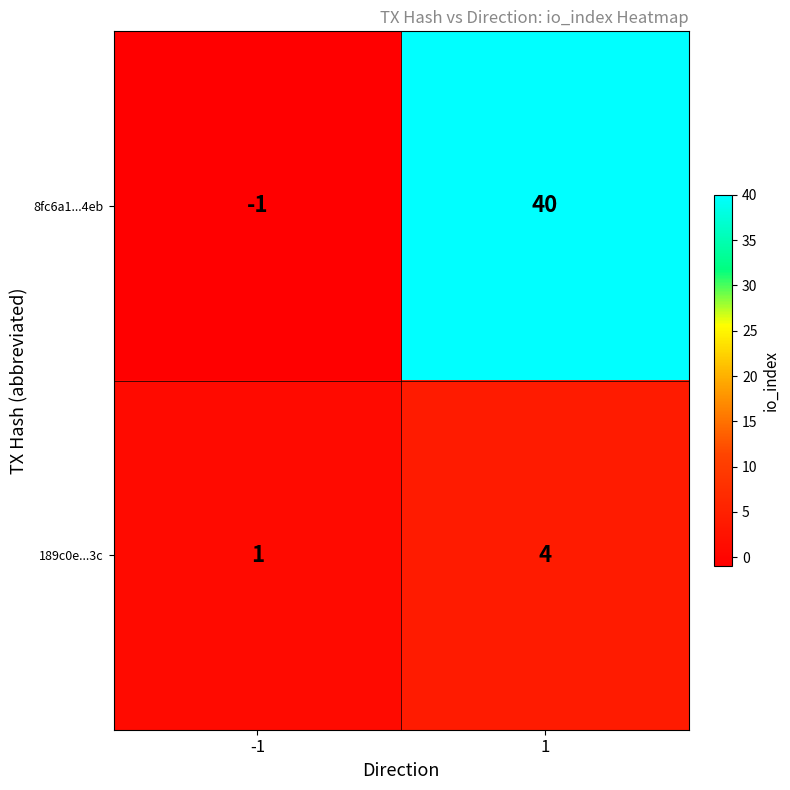

Which label corresponds to the largest value in the chart?

1